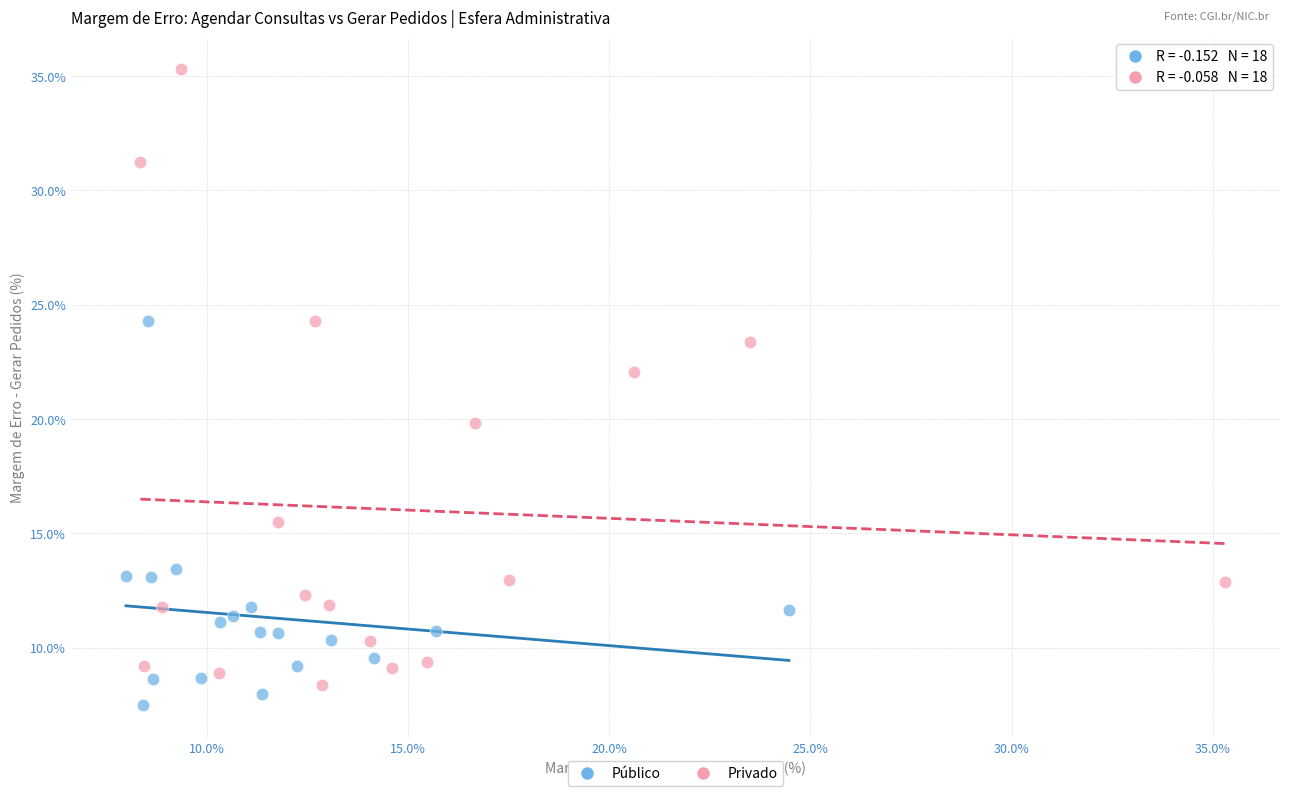

Which series has the largest Y range (max minus min)?

Privado